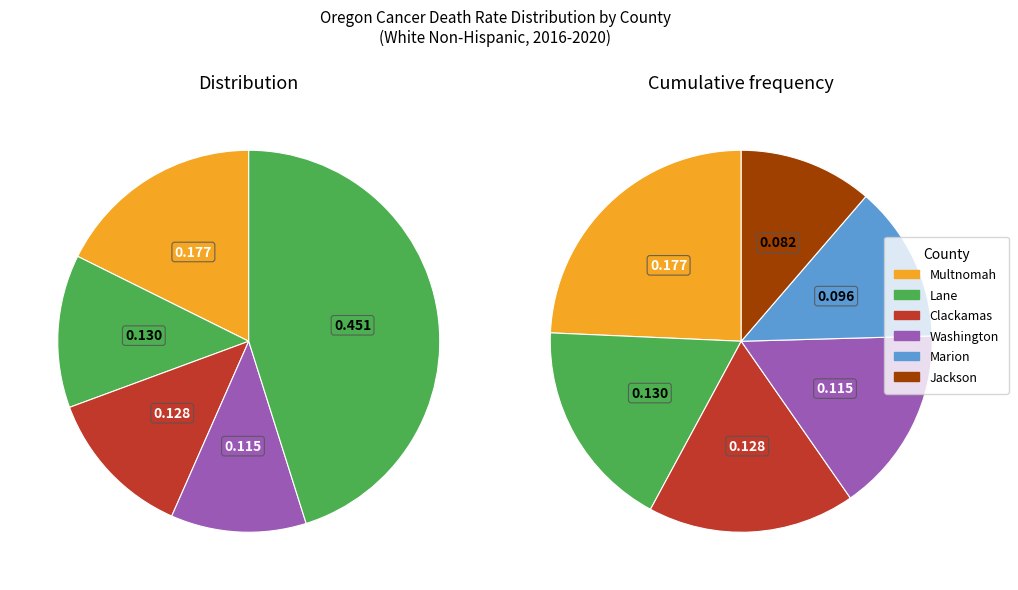

What is the largest slice in the pie chart?

Multnomah